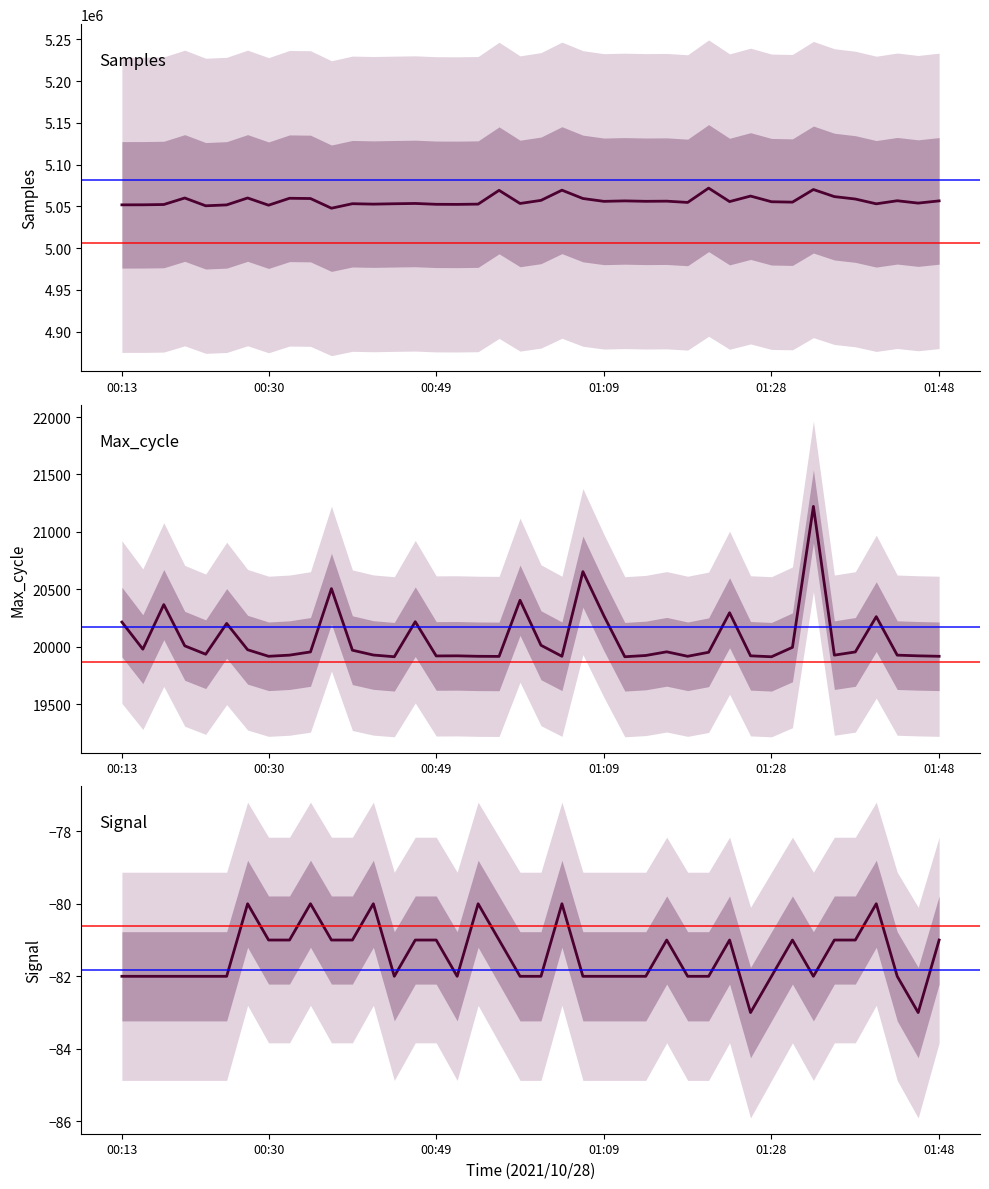

What is the value of the Signal point at the 11th from the left?

-81